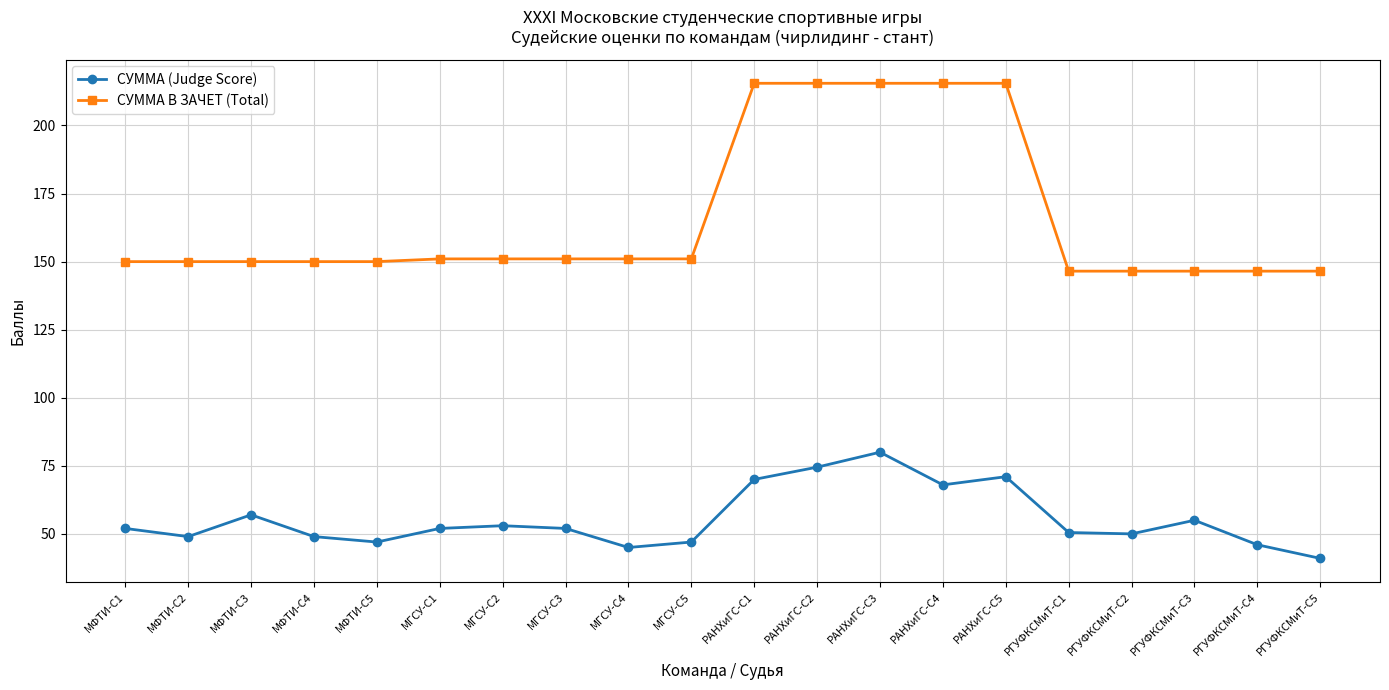

True or false: СУММА (Judge Score) has a value of 41.0 at РГУФКСМиТ-С5.

True